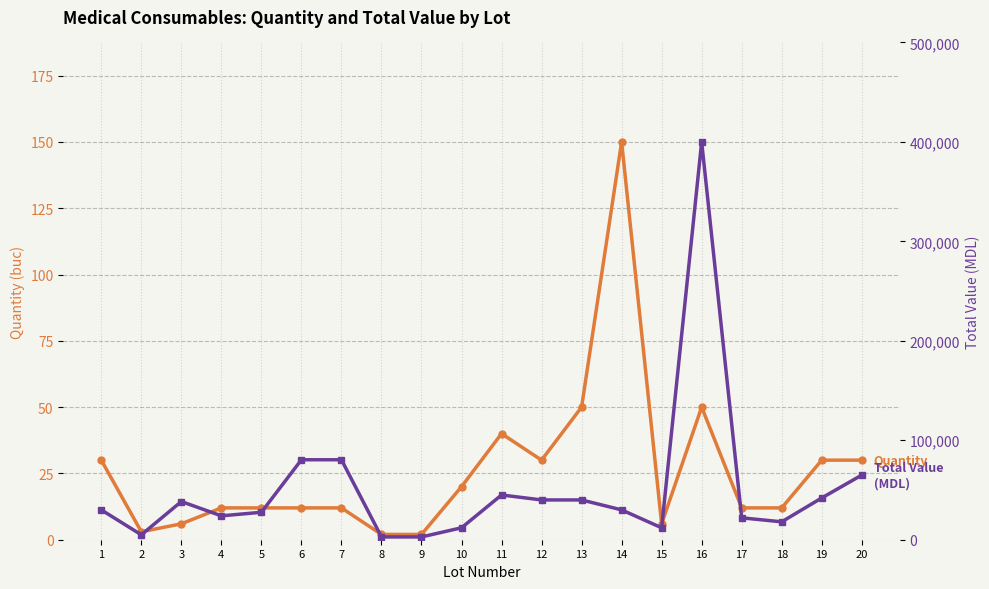

Reading right to left, transcribe all the data shown in this chart.

Quantity: 20=30	19=30	18=12	17=12	16=50	15=6	14=150	13=50	12=30	11=40	10=20	9=2	8=2	7=12	6=12	5=12	4=12	3=6	2=3	1=30
Total Value (MDL): 20=65000	19=42000	18=18000	17=22000	16=400000	15=12000	14=30000	13=40000	12=40000	11=45000	10=12000	9=2800	8=2800	7=80400	6=80400	5=27600	4=24000	3=38400	2=4950	1=30000